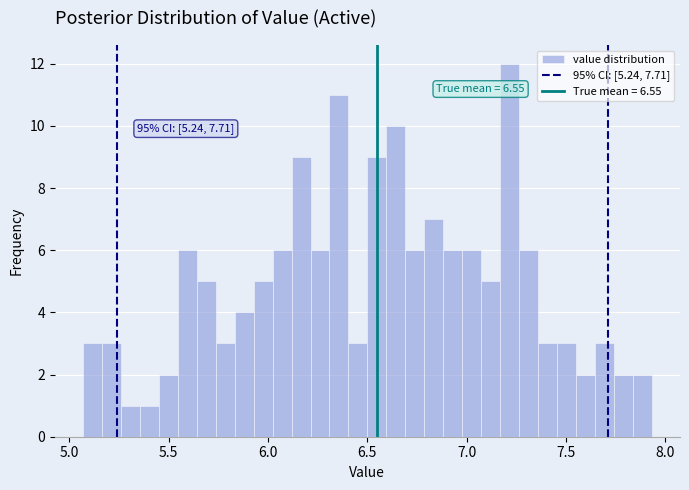

Around what value on the x-axis is the tallest bar? Give the approximate position of its centre, as read against the axis.

7.20